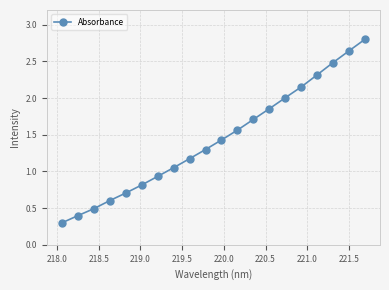

True or false: there are more than 1 points higher than both neighbors.

False